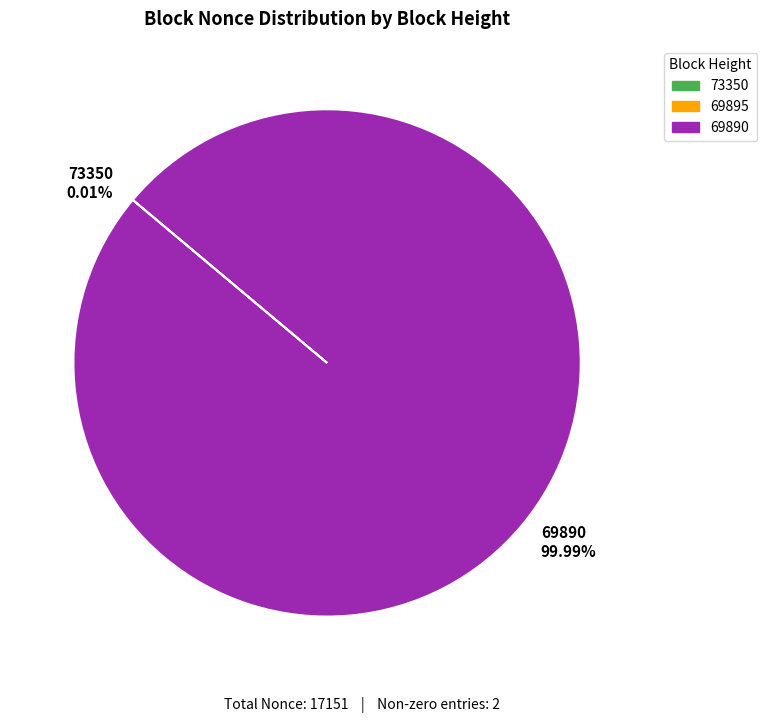

What is the largest slice in the pie chart?

69890 99.99%